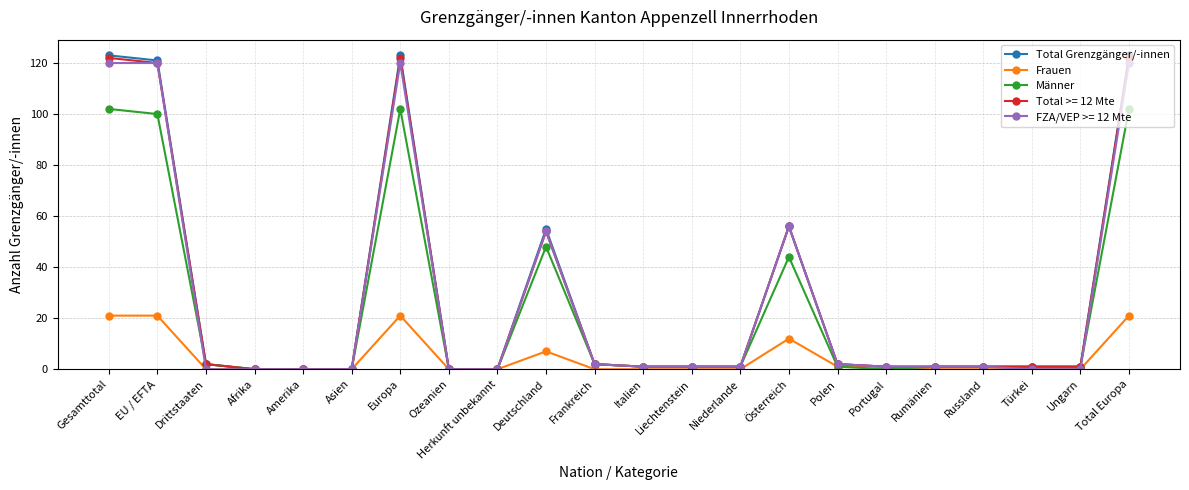

Which series has the largest range (max minus min)?

Total Grenzgänger/-innen